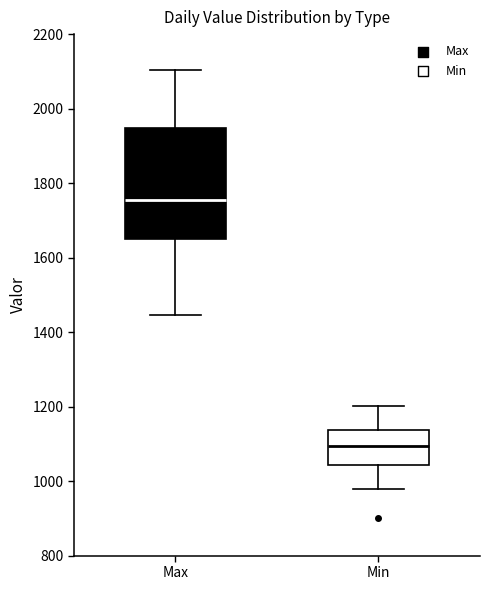

Reading left to right, read every box against the y-axis: the position of its median line, the range the box covers, and the ends of its whiskers. The values are not printed on the chart, so give them approximately, as read against the axis.

Max: median 1760, box 1660 to 1940, whiskers 1440 to 2100
Min: median 1100, box 1040 to 1140, whiskers 980 to 1200